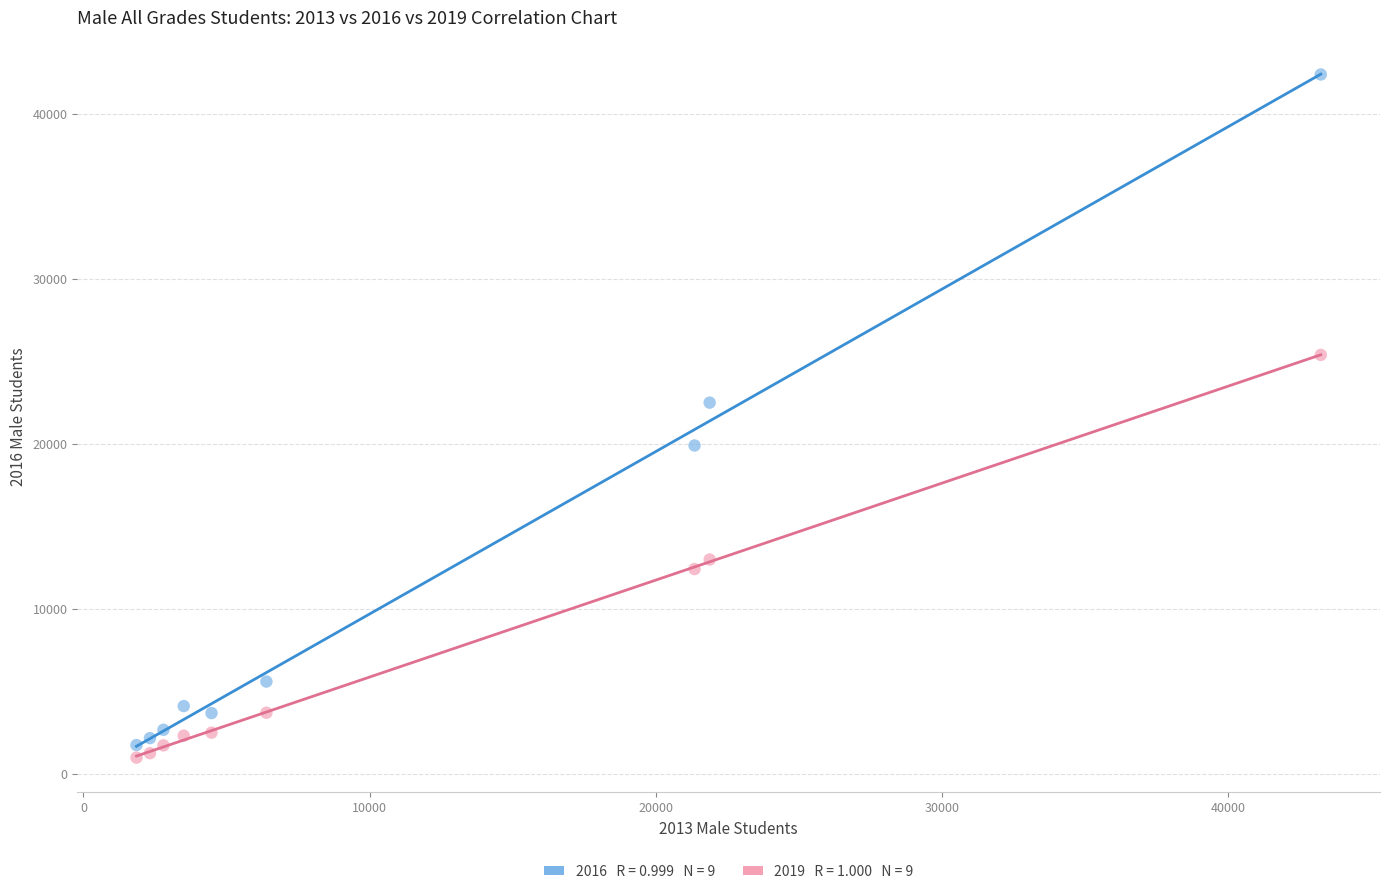

Across all series, what Y value is closest to 21671?

22484